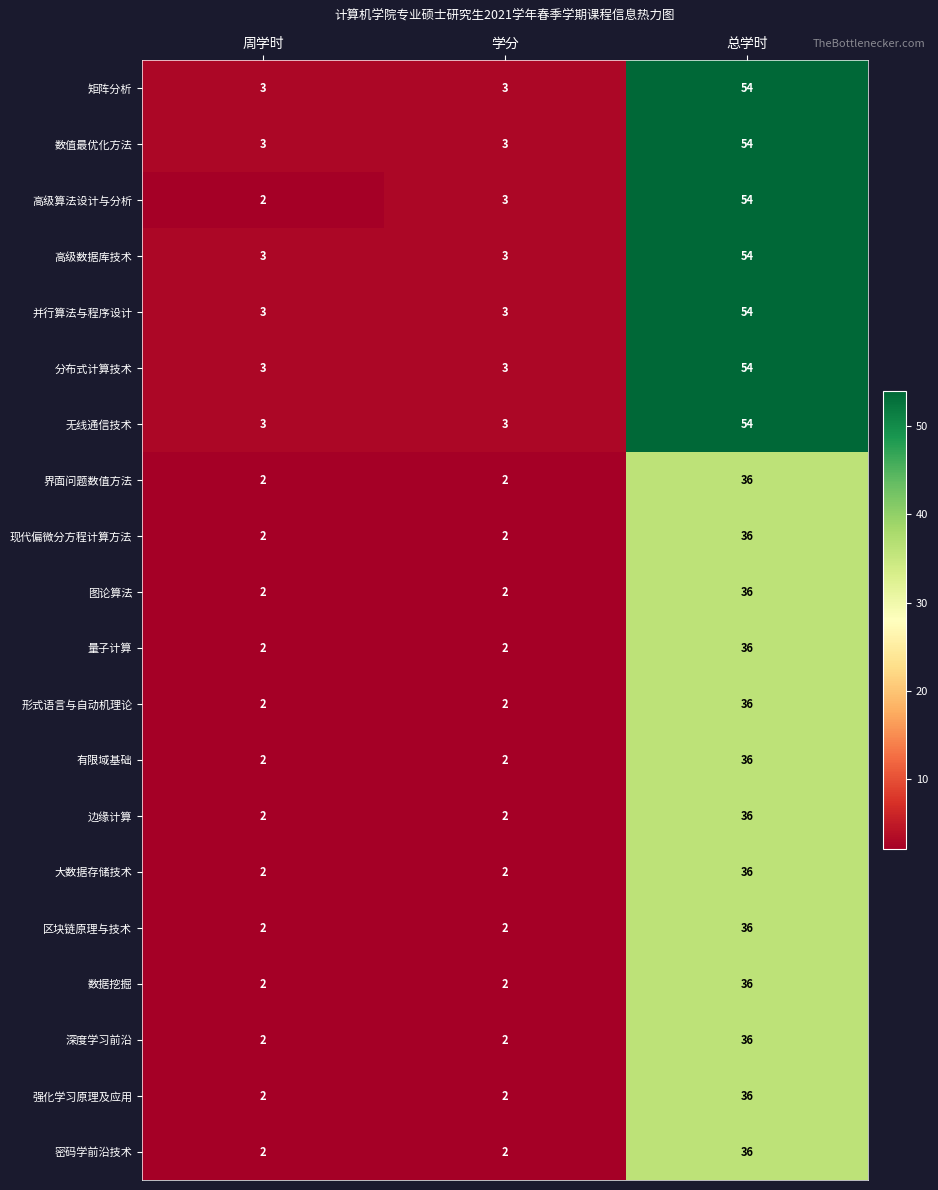

True or false: 形式语言与自动机理论 has a value of 25 at 总学时.

False